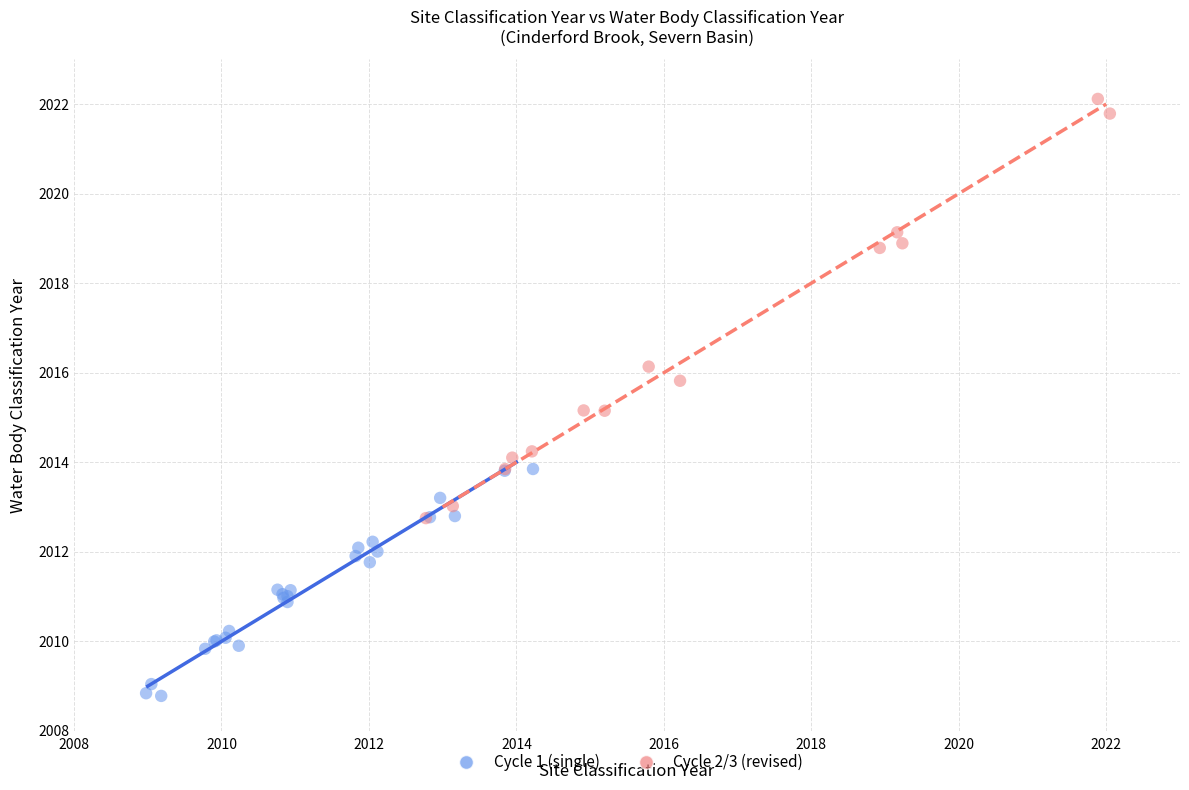

Which series contains the highest Y value?

Cycle 2/3 (revised)